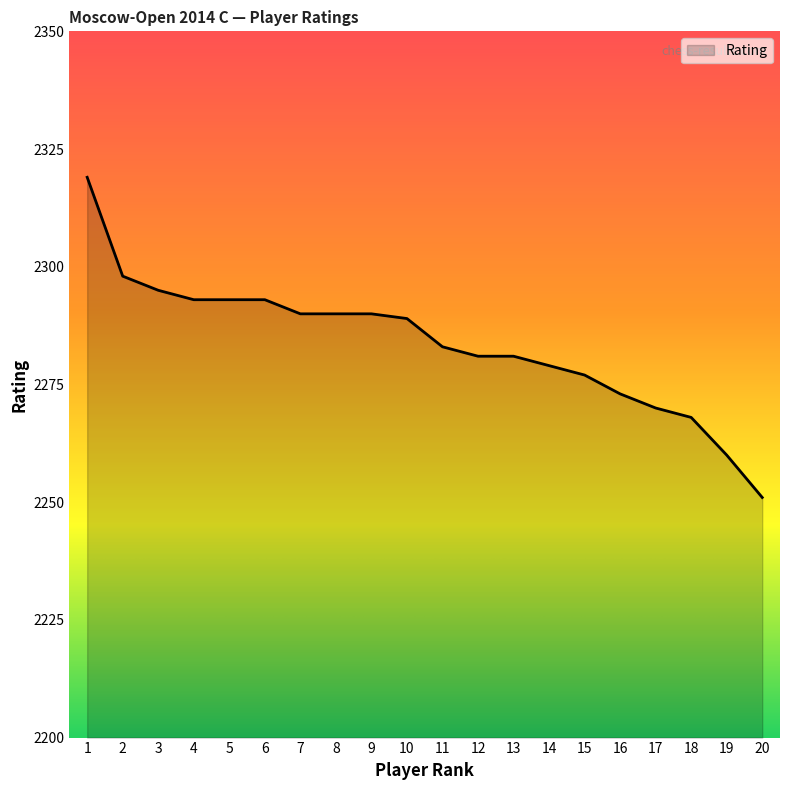

What is the sum of the values at 16 and 4?

4566